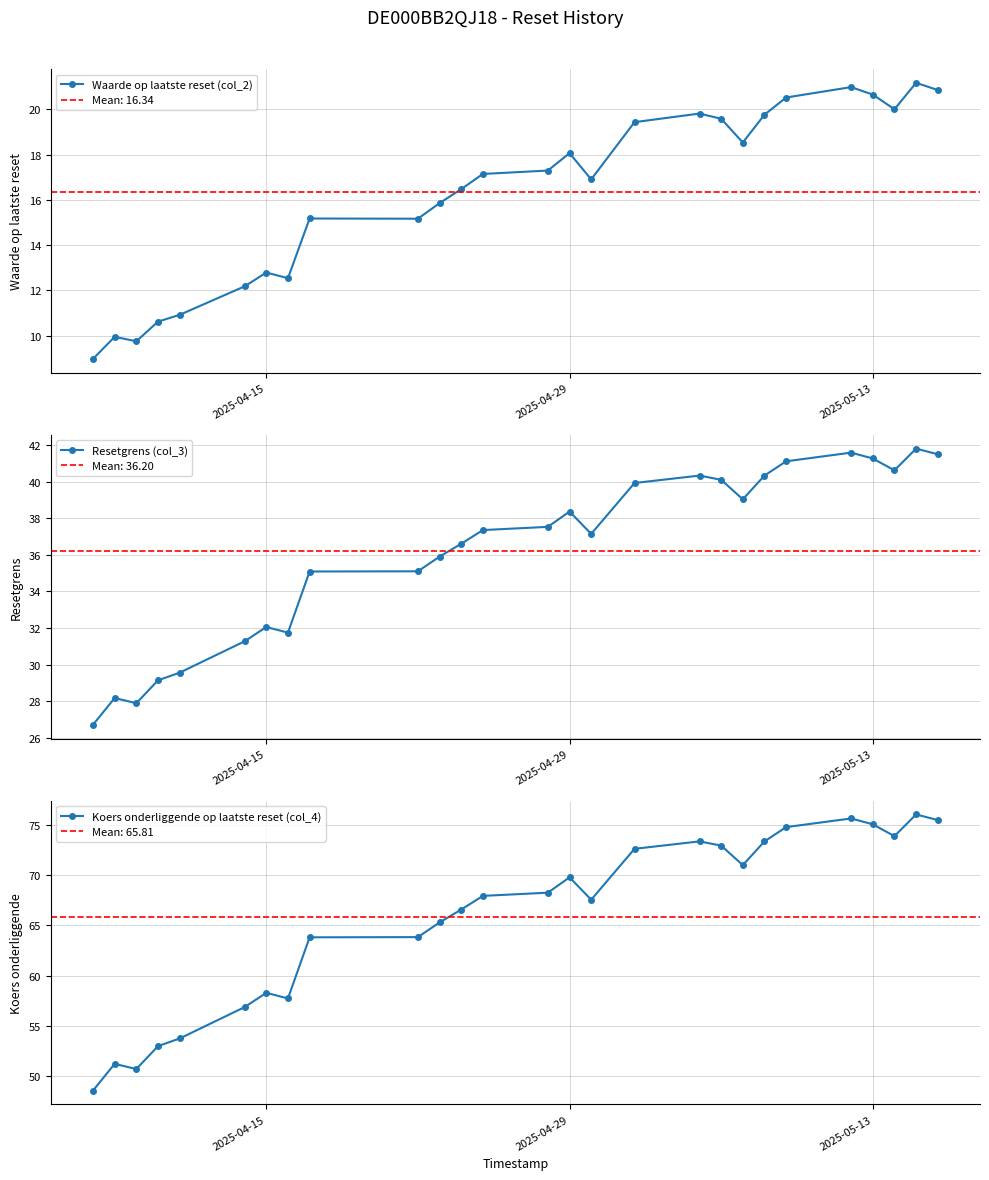

True or false: Koers onderliggende op laatste reset (col_4) has a value of 69.8 at 2025-04-29.

True